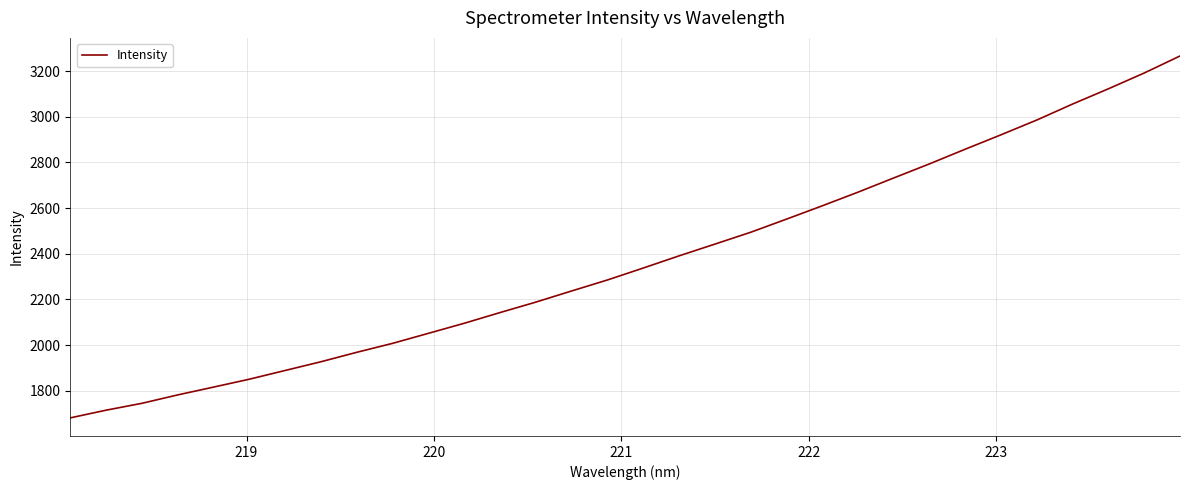

What is the smallest value displayed?

1681.1